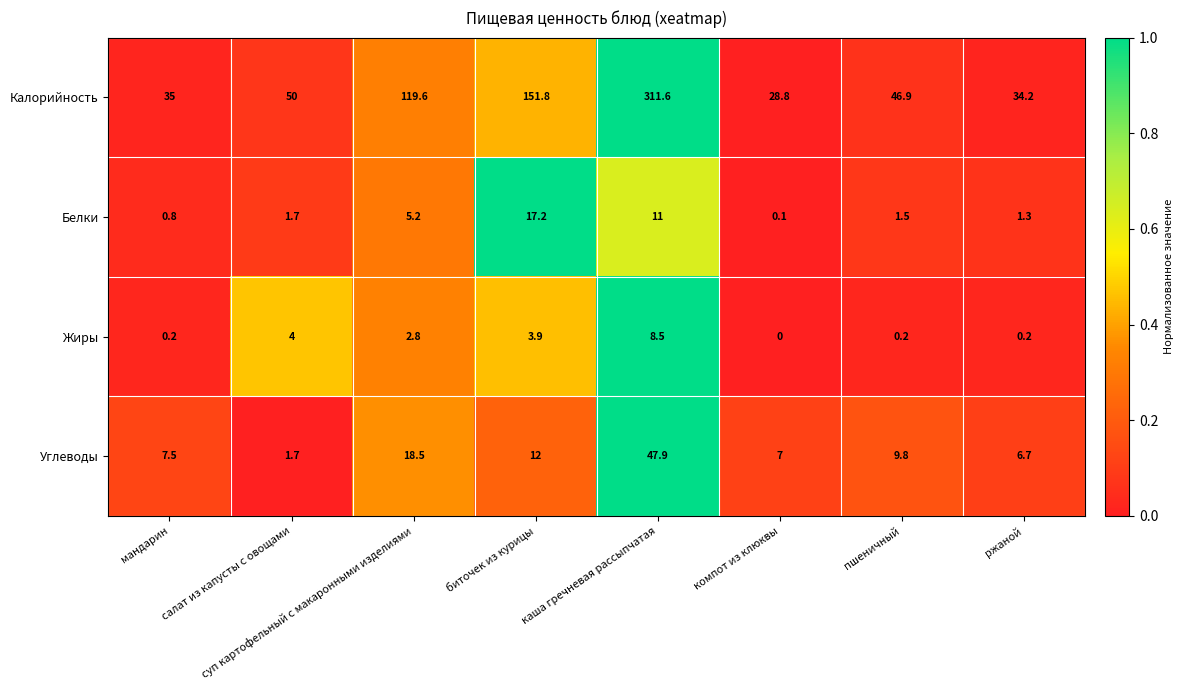

At how many categories does at least one series exceed 0?

8